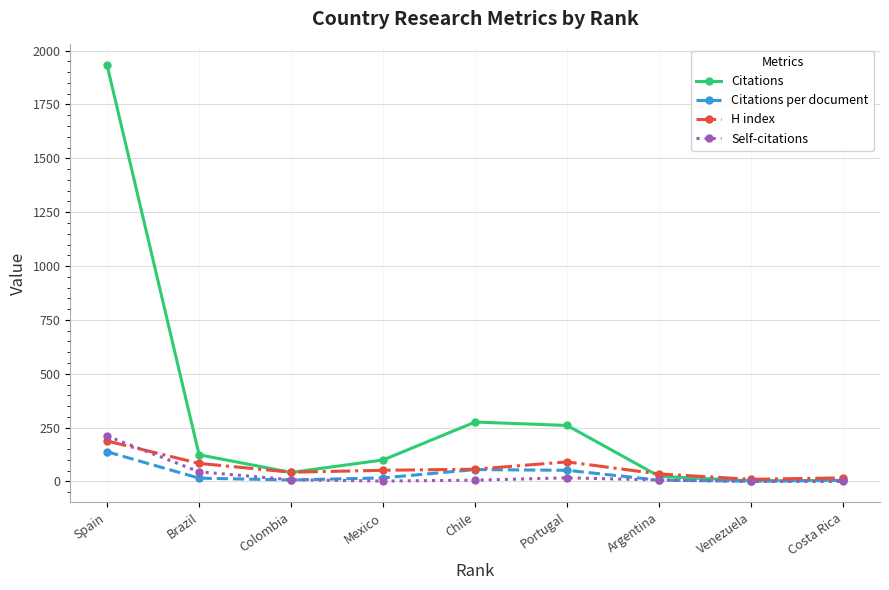

What is the sum of the Citations per document values at Spain and Chile?

193.2